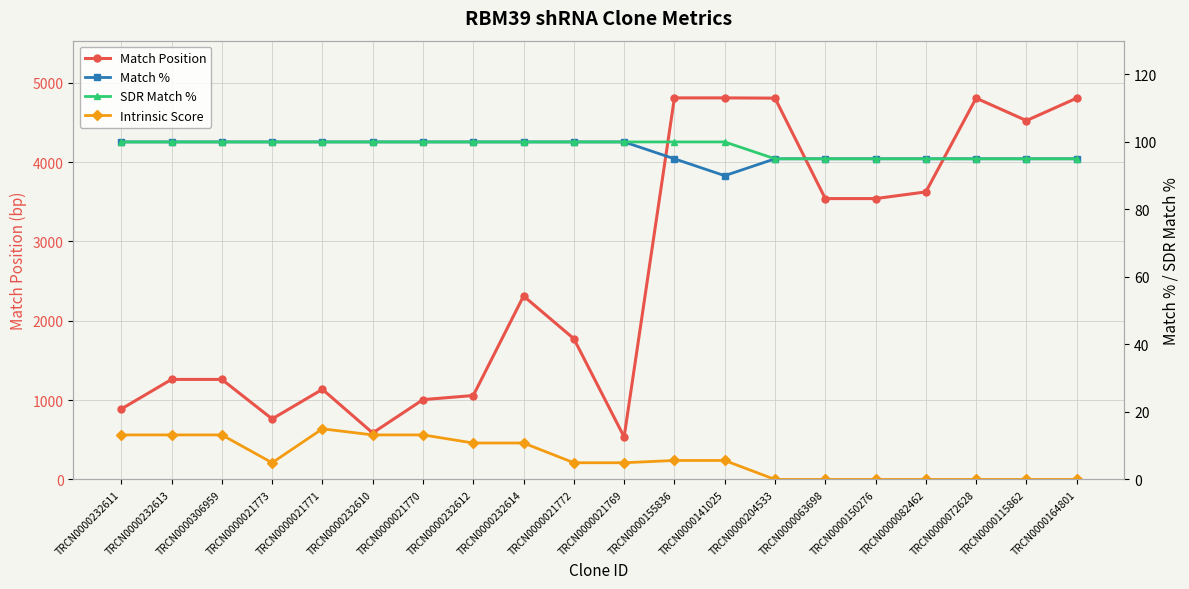

True or false: SDR Match % has more than 0 interior local peaks.

False